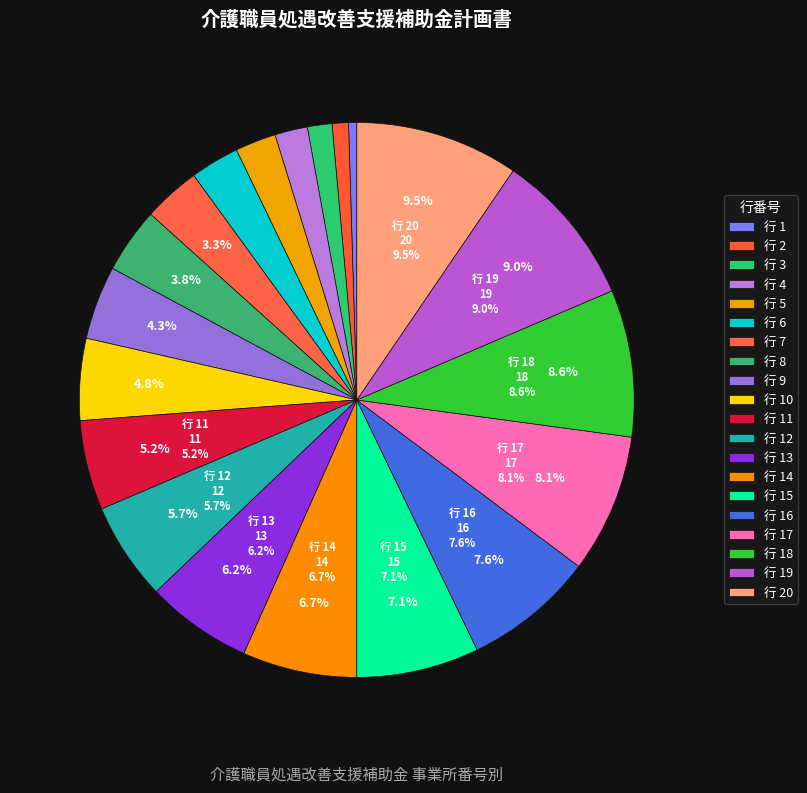

Count the number of slices in the pie.

20